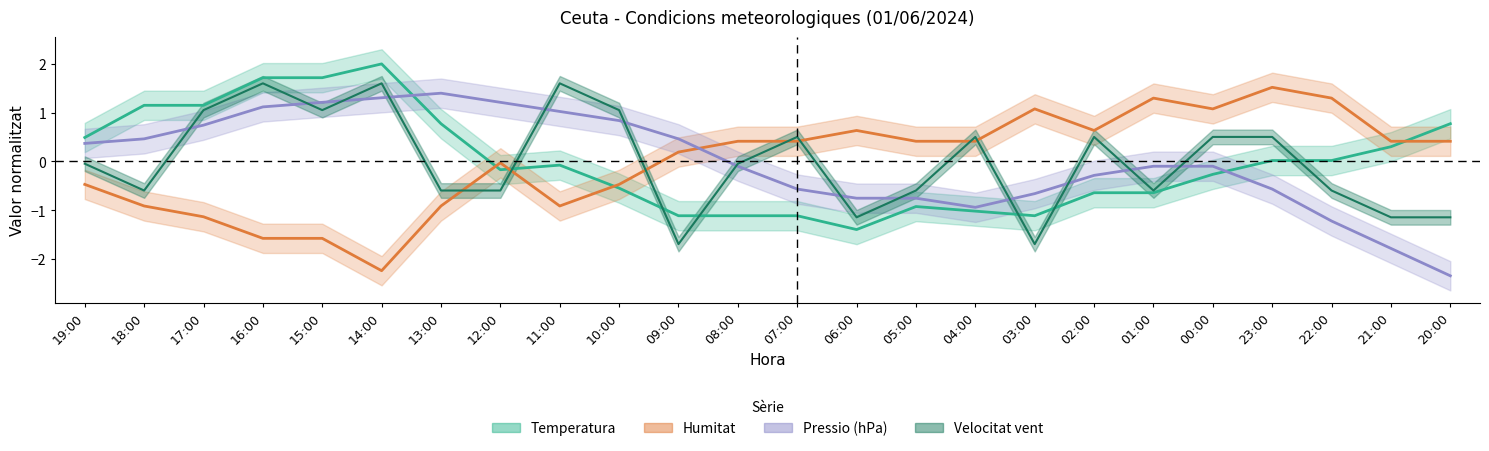

The Vent series shows -0.0 at 08:00. True or false?

True